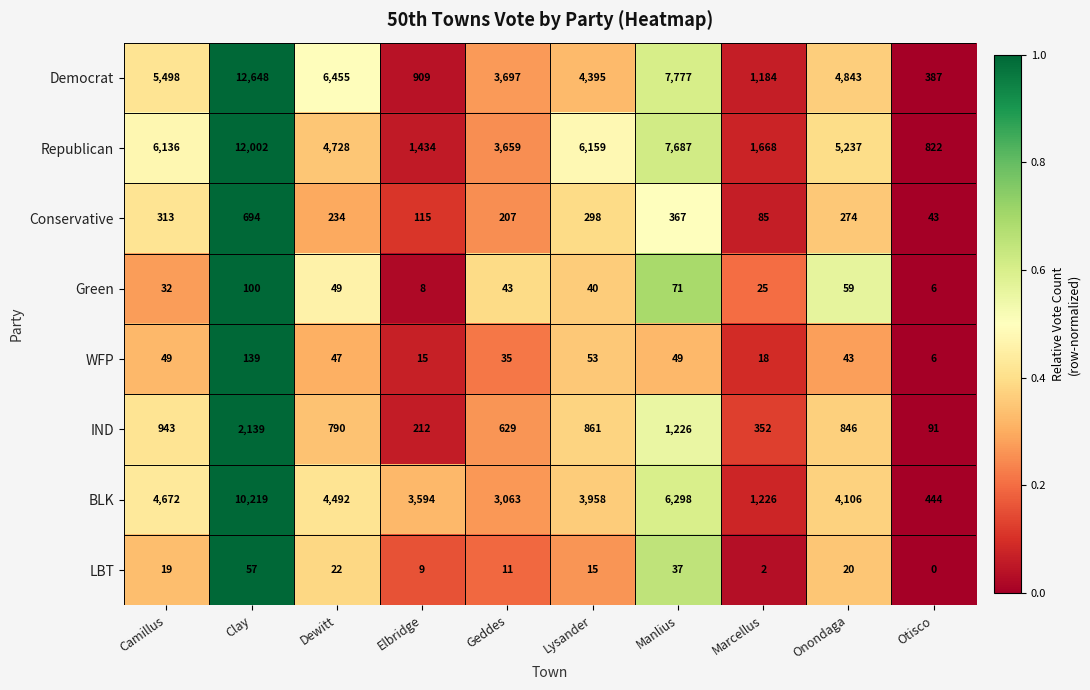

What is the sum of all IND values?

8089